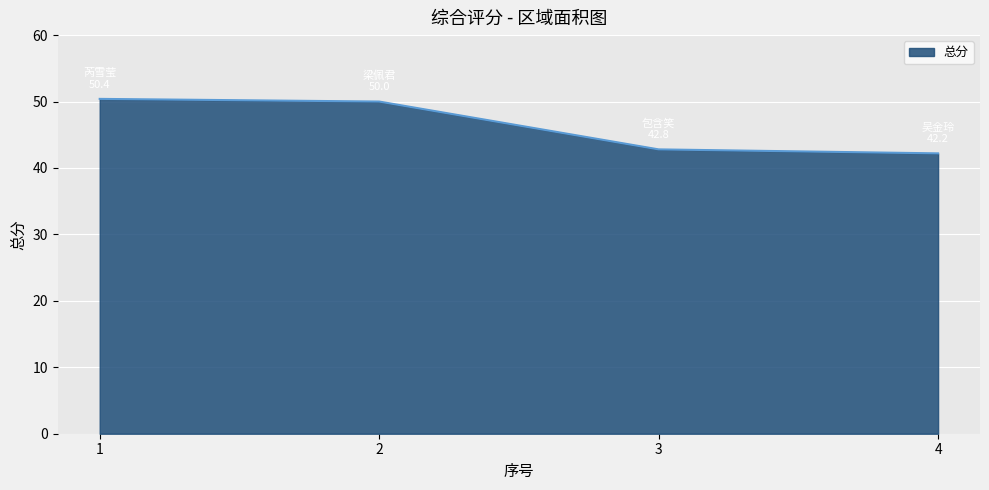

True or false: the data has more than 2 interior local peaks.

False